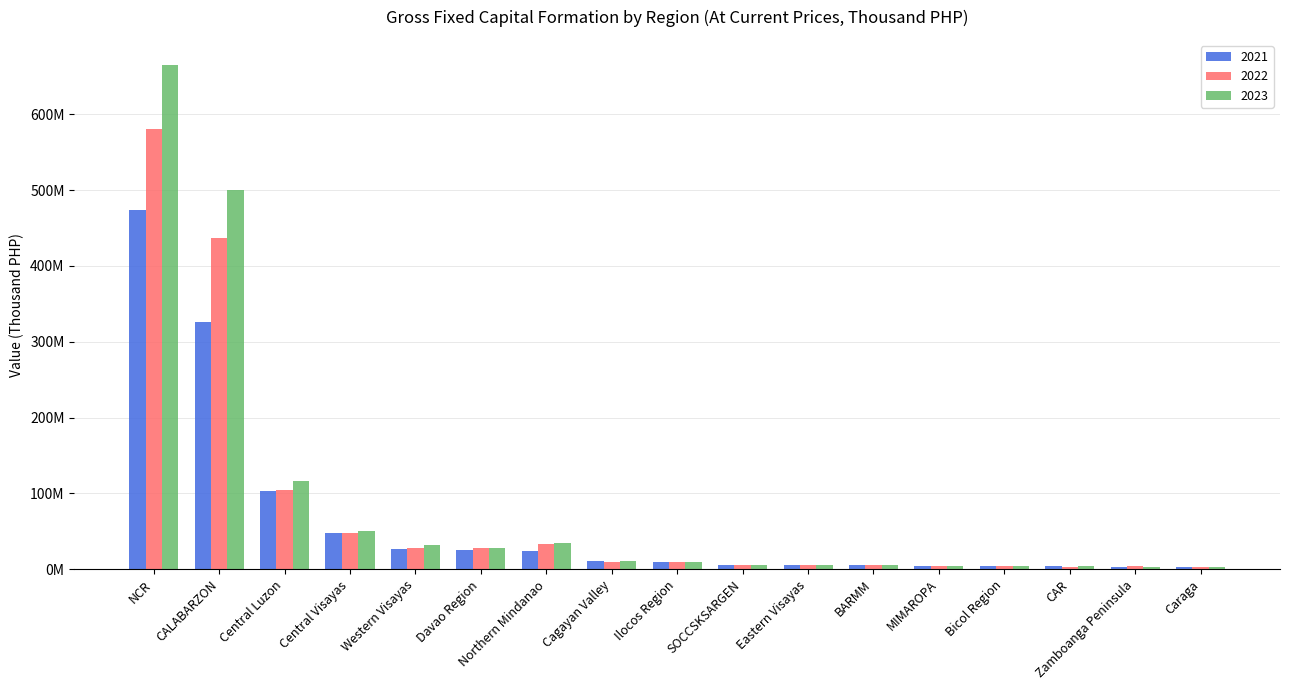

What are all the series names shown in the legend?

2021, 2022, 2023